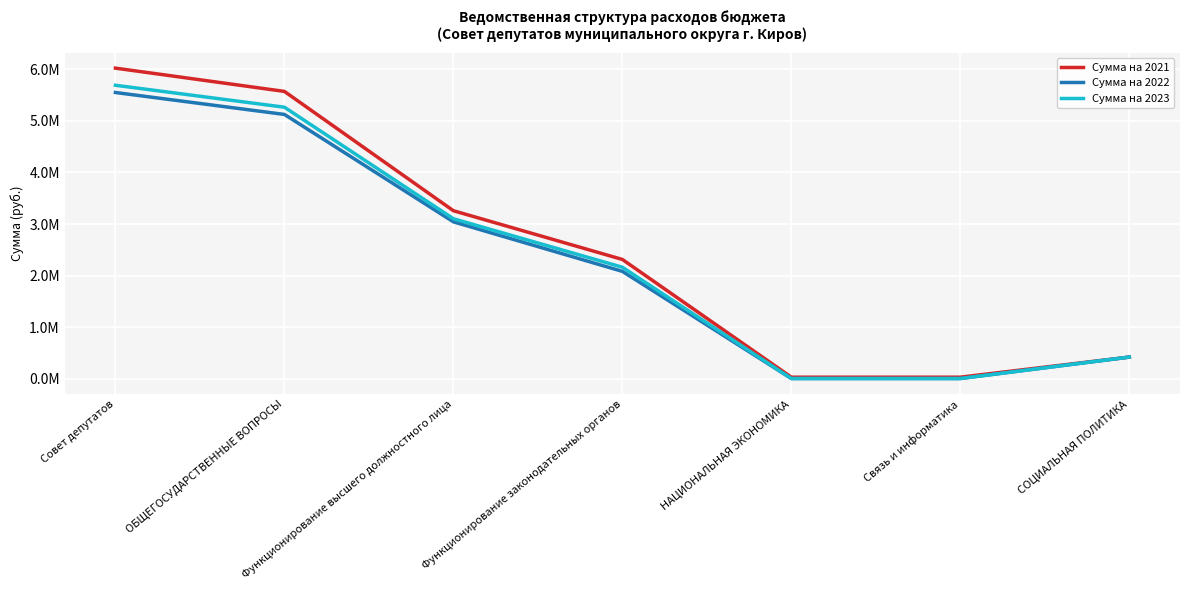

True or false: Сумма на 2023 and Сумма на 2021 intersect in this chart.

False